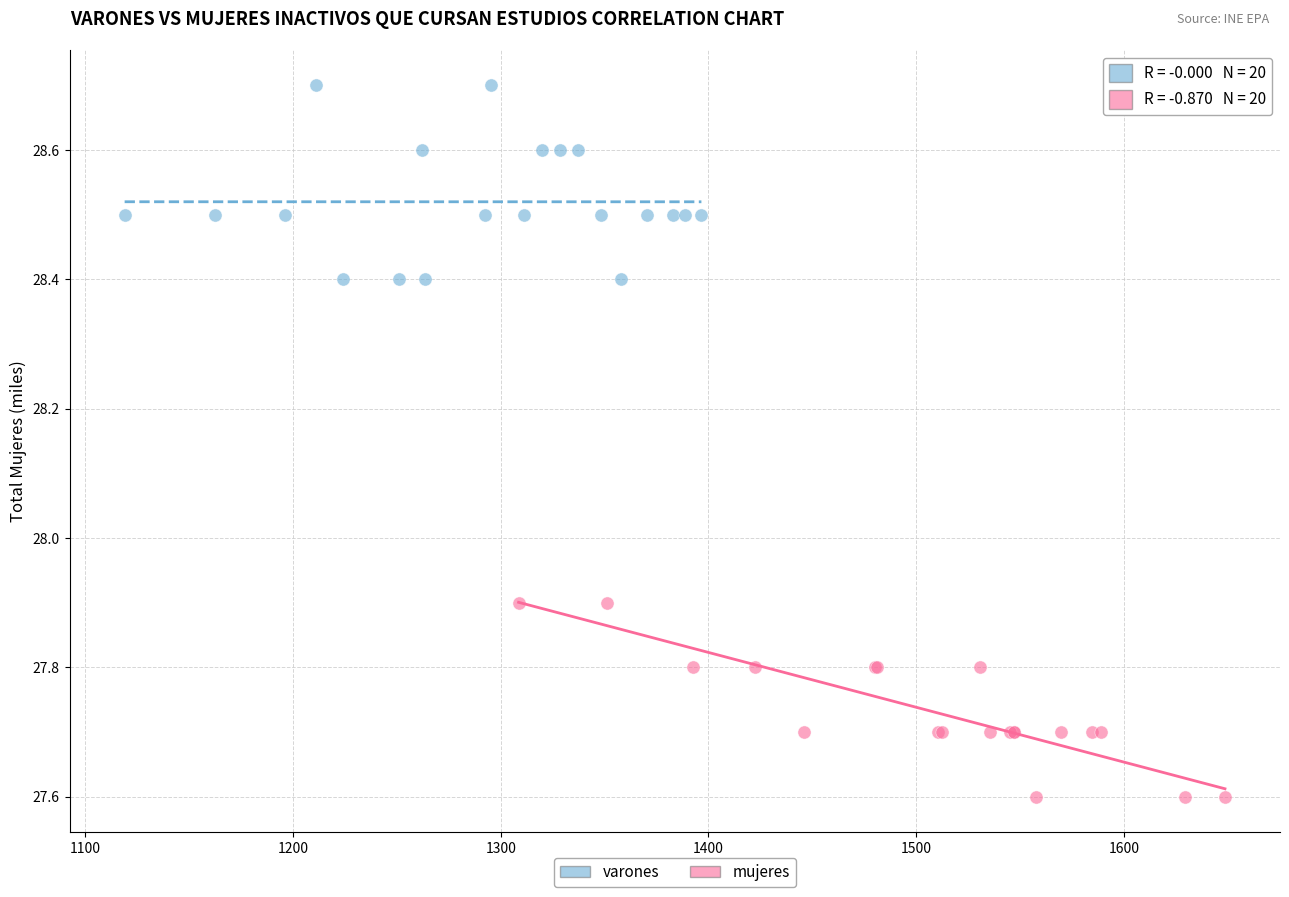

Which series contains the highest Y value?

varones